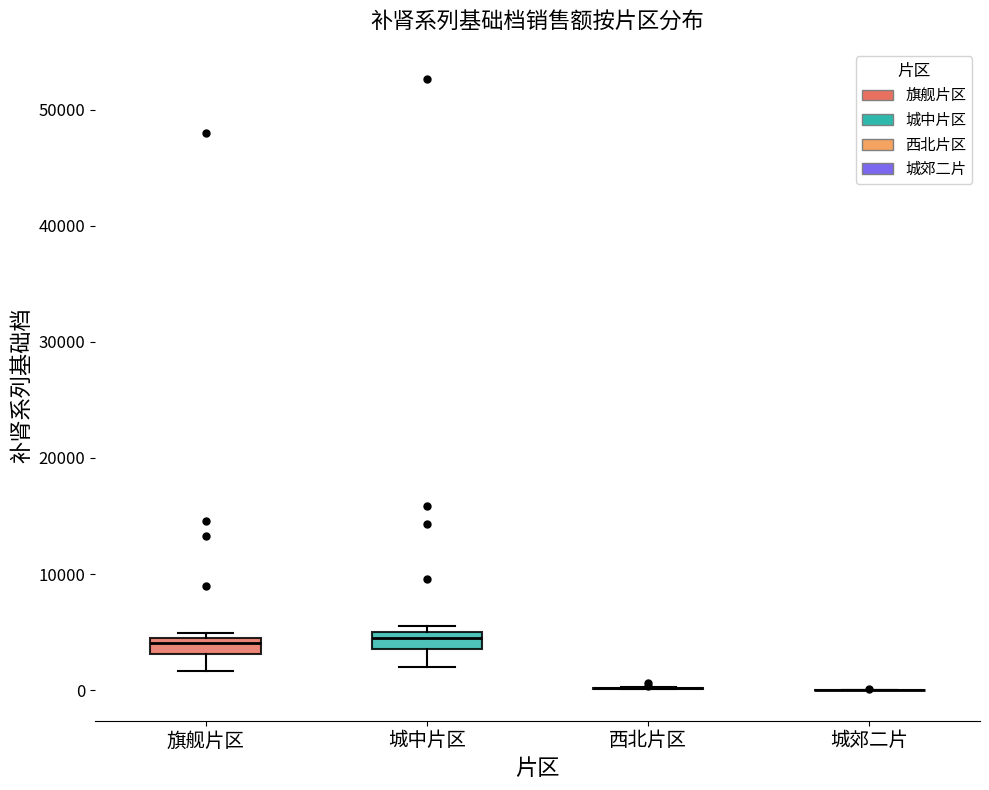

Where is the upper edge of the box for 城中片区 on the y-axis? The values are not printed on the chart, so give them approximately, as read against the axis.

5000